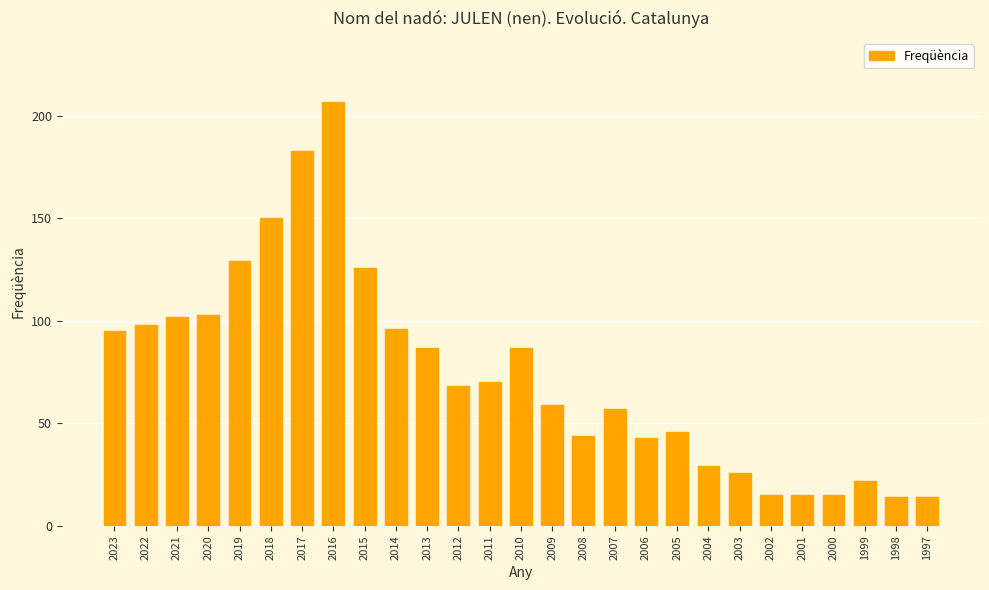

Reading right to left, transcribe all the data shown in this chart.

14	14	22	15	15	15	26	29	46	43	57	44	59	87	70	68	87	96	126	207	183	150	129	103	102	98	95